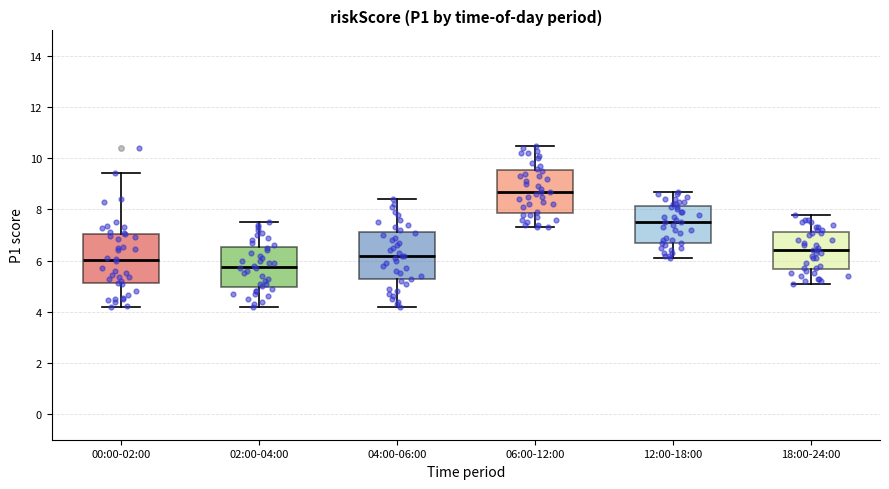

Where does the lower whisker of the box for 12:00-18:00 end on the y-axis? The values are not printed on the chart, so give them approximately, as read against the axis.

6.2